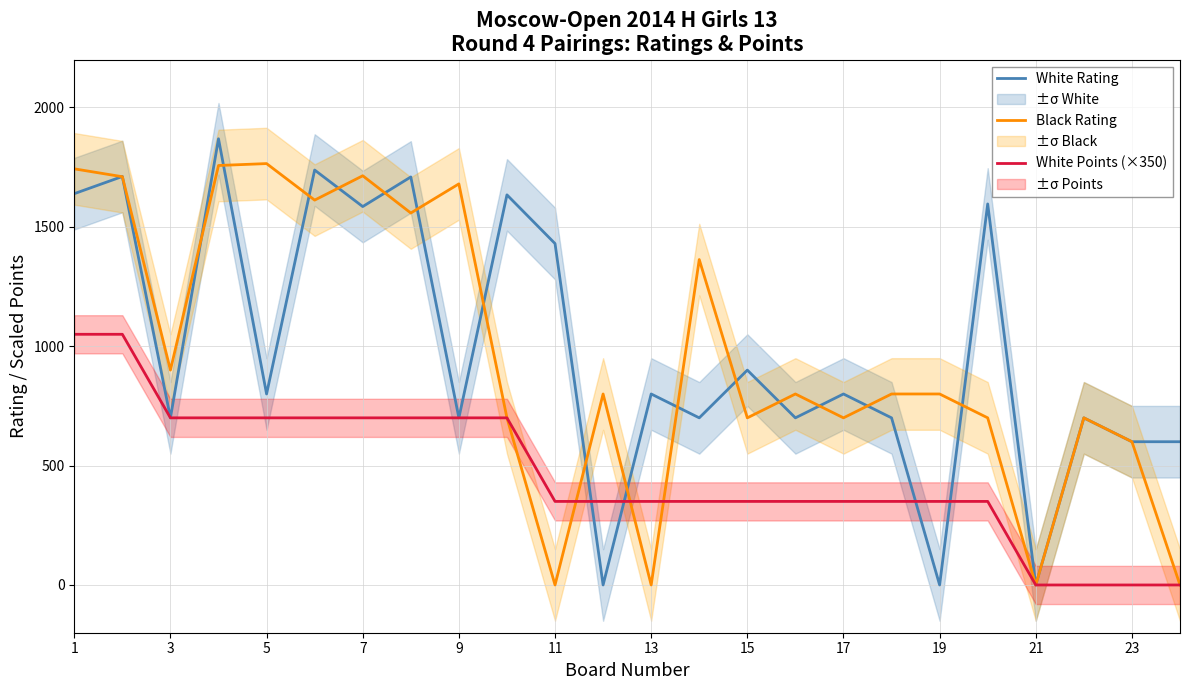

Where is White Rating nearest to the value 934?

15